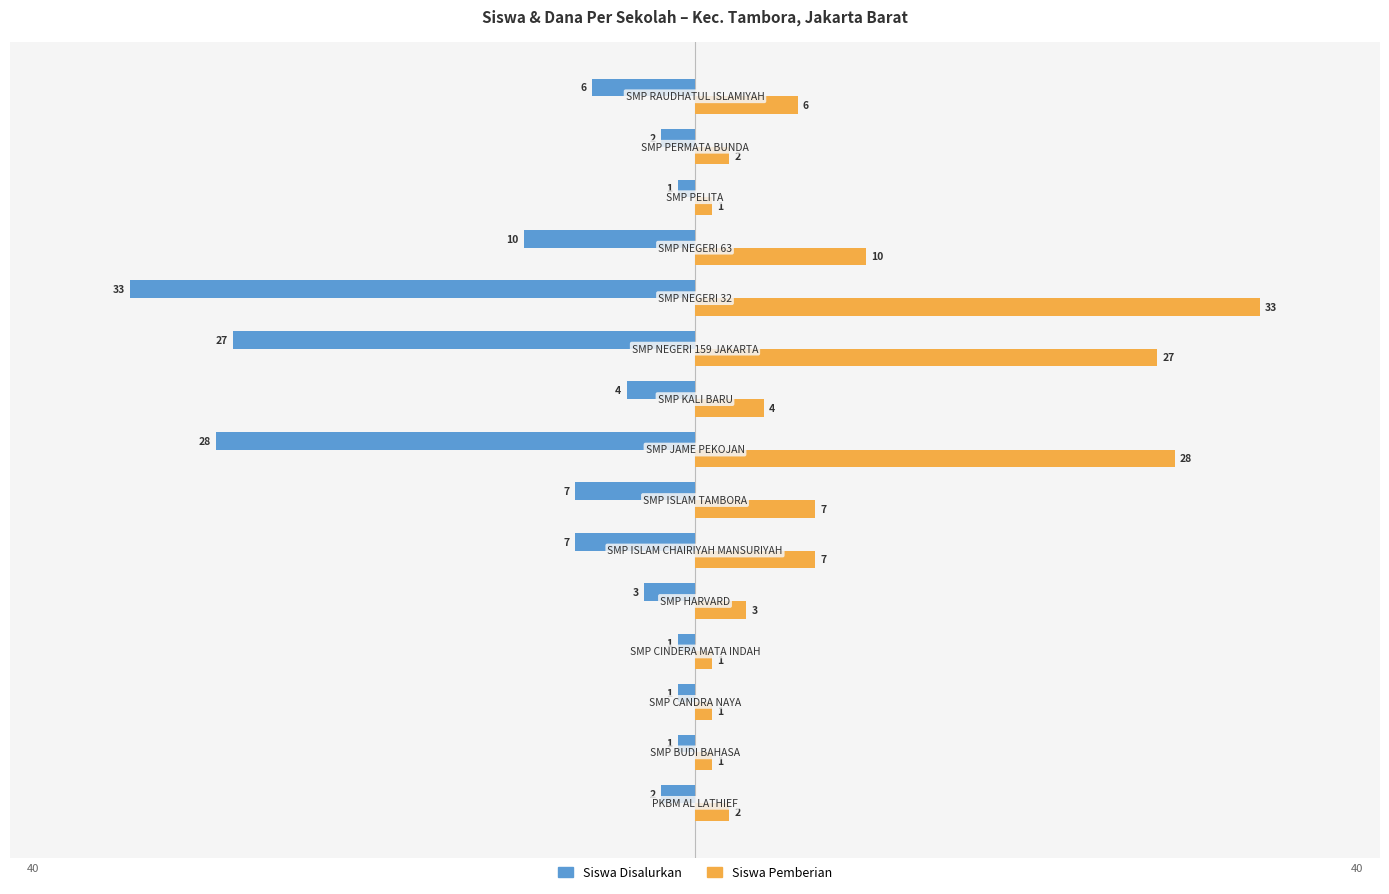

List the series in order of their overall mean, highest first.

Siswa Pemberian, Siswa Disalurkan